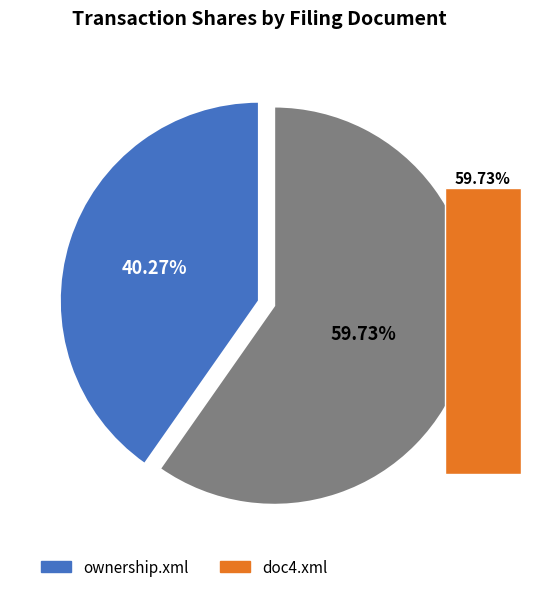

Approximately how many times larger is the value at doc4.xml compared to ownership.xml?

1.5